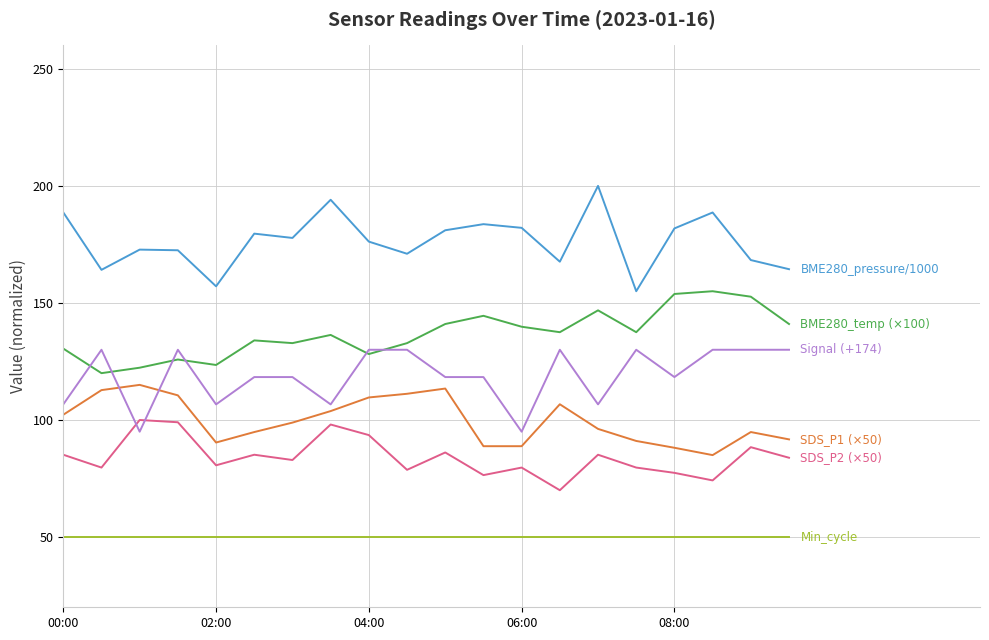

How many series are shown in this chart?

6